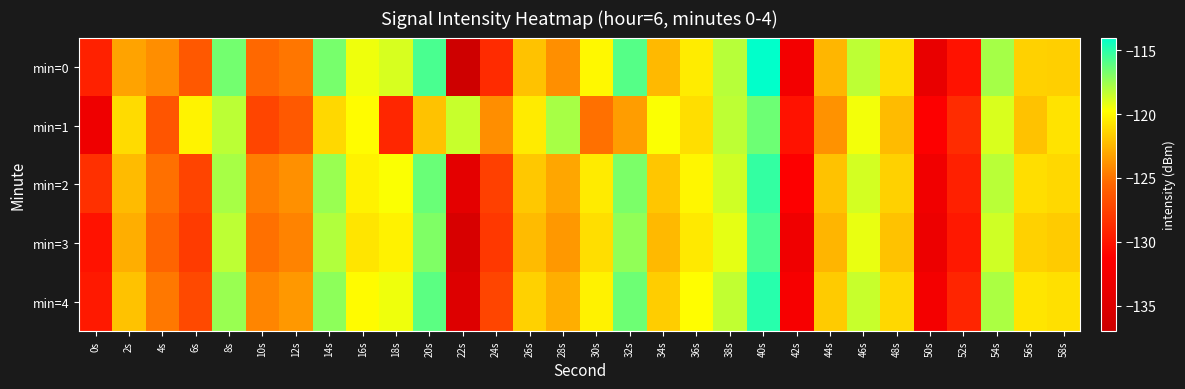

Reading right to left, transcribe all the data shown in this chart.

min=0: 58s=-121.5	56s=-121.5	54s=-117.7	52s=-130.2	50s=-133.7	48s=-121.0	46s=-118.3	44s=-122.4	42s=-132.6	40s=-114.1	38s=-118.1	36s=-120.4	34s=-122.4	32s=-116.0	30s=-120.0	28s=-124.0	26s=-122.0	24s=-128.8	22s=-136.7	20s=-115.7	18s=-118.9	16s=-119.4	14s=-116.7	12s=-124.9	10s=-125.4	8s=-116.6	6s=-126.3	4s=-124.0	2s=-123.2	0s=-129.3
min=1: 58s=-120.8	56s=-122.0	54s=-118.9	52s=-128.7	50s=-131.4	48s=-122.3	46s=-119.5	44s=-123.8	42s=-130.2	40s=-116.5	38s=-118.3	36s=-121.0	34s=-119.7	32s=-123.4	30s=-125.1	28s=-117.8	26s=-120.5	24s=-124.0	22s=-118.5	20s=-122.0	18s=-129.1	16s=-119.8	14s=-121.2	12s=-126.2	10s=-127.3	8s=-118.2	6s=-120.2	4s=-126.4	2s=-121.1	0s=-133.0
min=2: 58s=-121.2	56s=-121.0	54s=-118.2	52s=-129.4	50s=-132.7	48s=-121.5	46s=-118.8	44s=-122.0	42s=-131.4	40s=-115.2	38s=-118.7	36s=-120.1	34s=-121.9	32s=-116.8	30s=-120.5	28s=-123.1	26s=-121.8	24s=-127.6	22s=-134.2	20s=-116.4	18s=-119.7	16s=-120.2	14s=-117.5	12s=-123.9	10s=-124.6	8s=-117.8	6s=-127.4	4s=-125.1	2s=-122.3	0s=-128.5
min=3: 58s=-121.7	56s=-121.5	54s=-118.7	52s=-129.9	50s=-133.2	48s=-122.0	46s=-119.3	44s=-122.5	42s=-132.9	40s=-115.7	38s=-119.2	36s=-120.6	34s=-122.4	32s=-117.3	30s=-121.0	28s=-123.6	26s=-122.3	24s=-128.1	22s=-135.7	20s=-116.9	18s=-120.2	16s=-120.7	14s=-118.0	12s=-124.4	10s=-125.1	8s=-118.3	6s=-127.9	4s=-125.6	2s=-122.8	0s=-130.2
min=4: 58s=-120.9	56s=-120.7	54s=-117.9	52s=-129.1	50s=-132.4	48s=-121.2	46s=-118.5	44s=-121.7	42s=-132.1	40s=-114.9	38s=-118.4	36s=-119.8	34s=-121.6	32s=-116.5	30s=-120.2	28s=-122.8	26s=-121.5	24s=-127.3	22s=-135.0	20s=-116.1	18s=-119.4	16s=-119.9	14s=-117.2	12s=-123.6	10s=-124.3	8s=-117.5	6s=-127.1	4s=-124.8	2s=-122.0	0s=-129.8